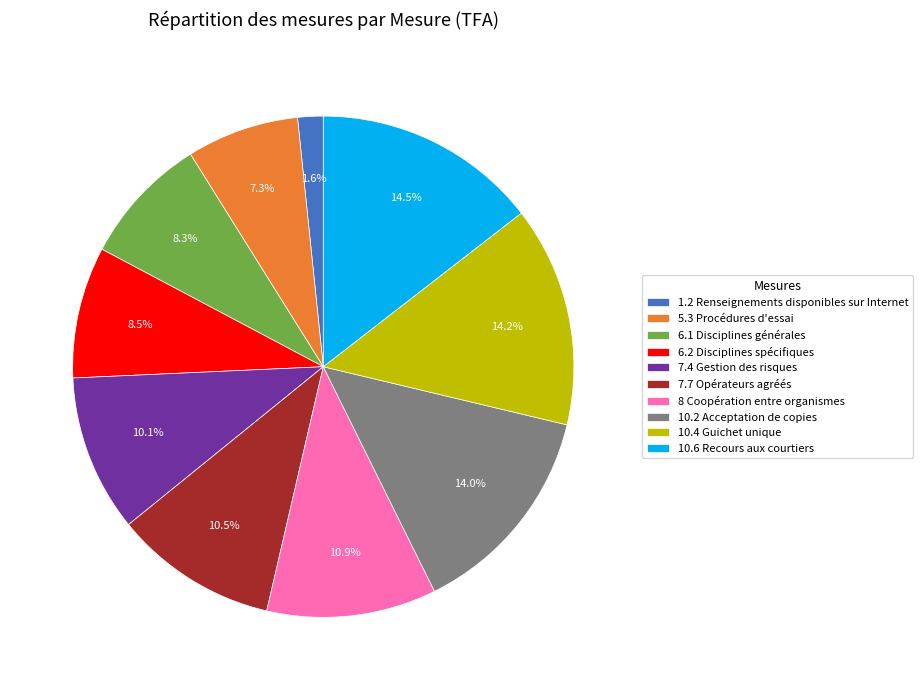

How many segments does this pie chart have?

10